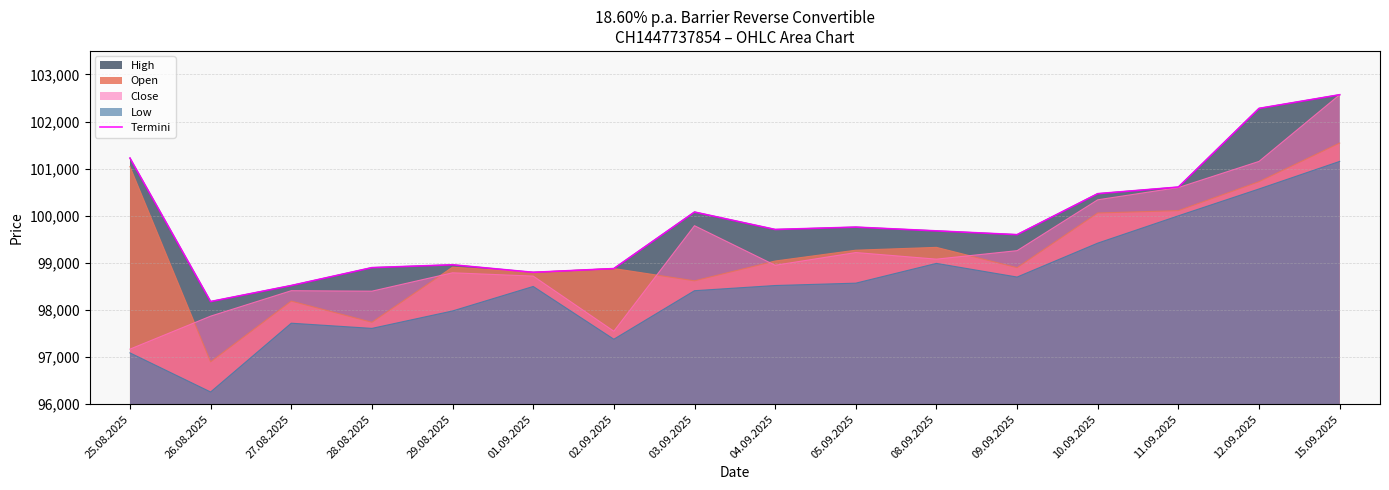

What is the average value?

99889